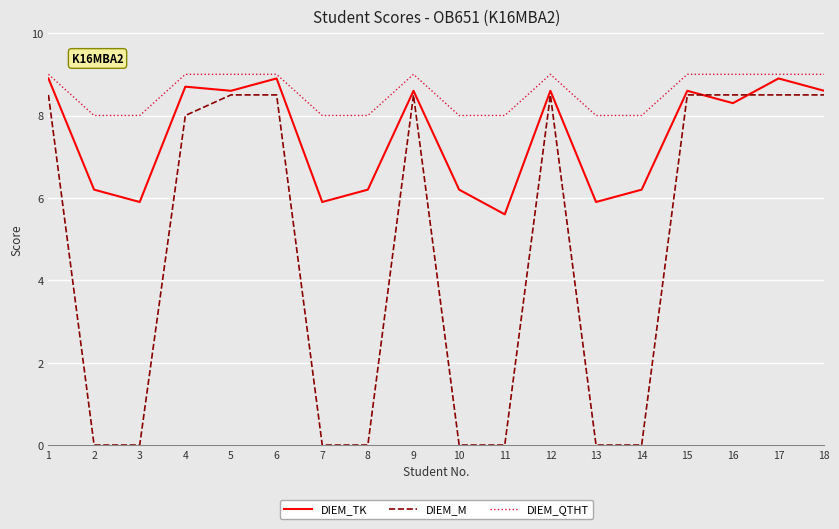

How many series are shown in this chart?

3